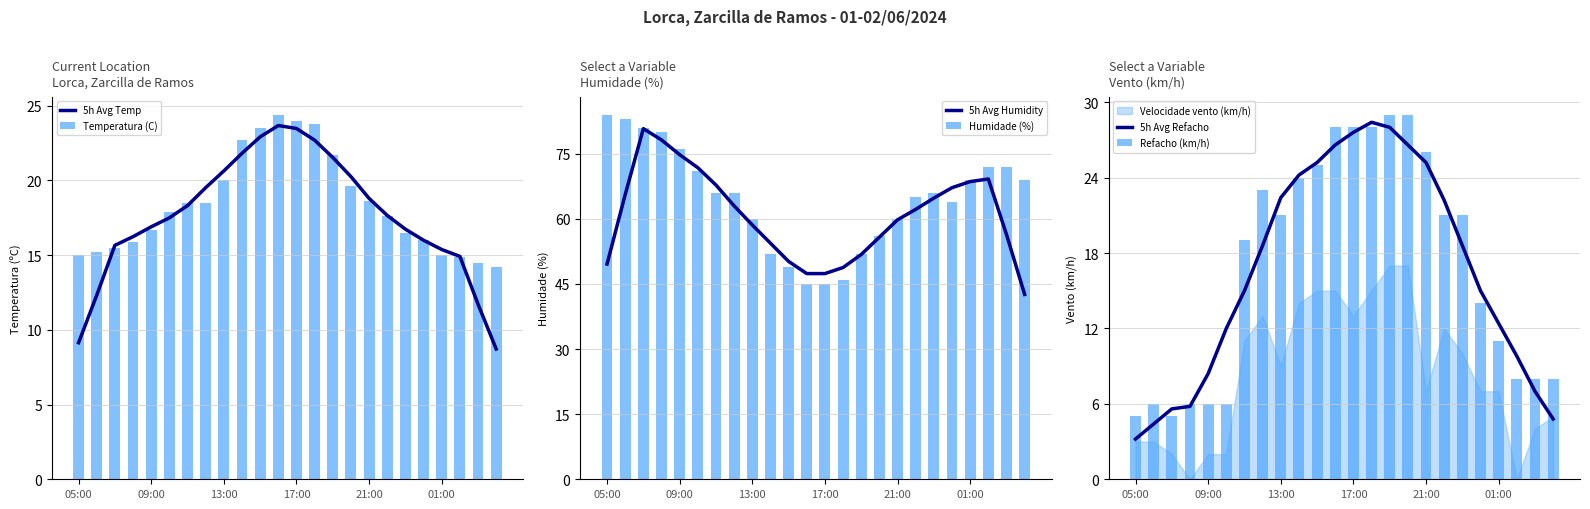

The 5h Avg Temp series shows 9.1 at 05:00. True or false?

True